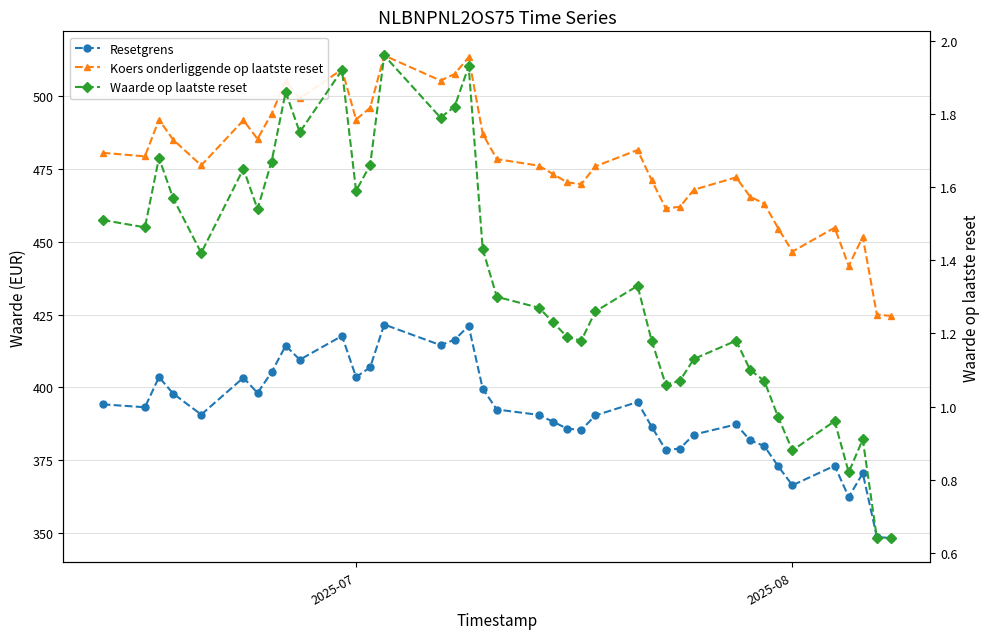

Reading left to right, transcribe all the data shown in this chart.

Resetgrens: 394.1	393.1	403.5	397.8	390.6	403.3	398.0	405.2	414.3	409.5	417.6	403.5	406.8	421.6	414.5	416.3	421.1	399.4	392.3	390.5	388.1	385.8	385.3	390.3	394.9	386.4	378.4	378.9	383.7	387.2	381.7	379.8	372.7	366.3	373.0	362.2	370.4	348.5	348.1
Koers onderliggende op laatste reset: 480.6	479.4	492.0	485.2	476.3	491.8	485.4	494.1	505.2	499.3	509.3	492.1	496.1	514.1	505.5	507.7	513.5	487.1	478.4	476.2	473.3	470.4	469.8	476.0	481.6	471.2	461.5	462.0	467.9	472.2	465.5	463.1	454.6	446.7	454.9	441.8	451.7	425.0	424.5
Waarde op laatste reset: 1.5	1.5	1.7	1.6	1.4	1.6	1.5	1.7	1.9	1.8	1.9	1.6	1.7	2.0	1.8	1.8	1.9	1.4	1.3	1.3	1.2	1.2	1.2	1.3	1.3	1.2	1.1	1.1	1.1	1.2	1.1	1.1	1.0	0.9	1.0	0.8	0.9	0.6	0.6